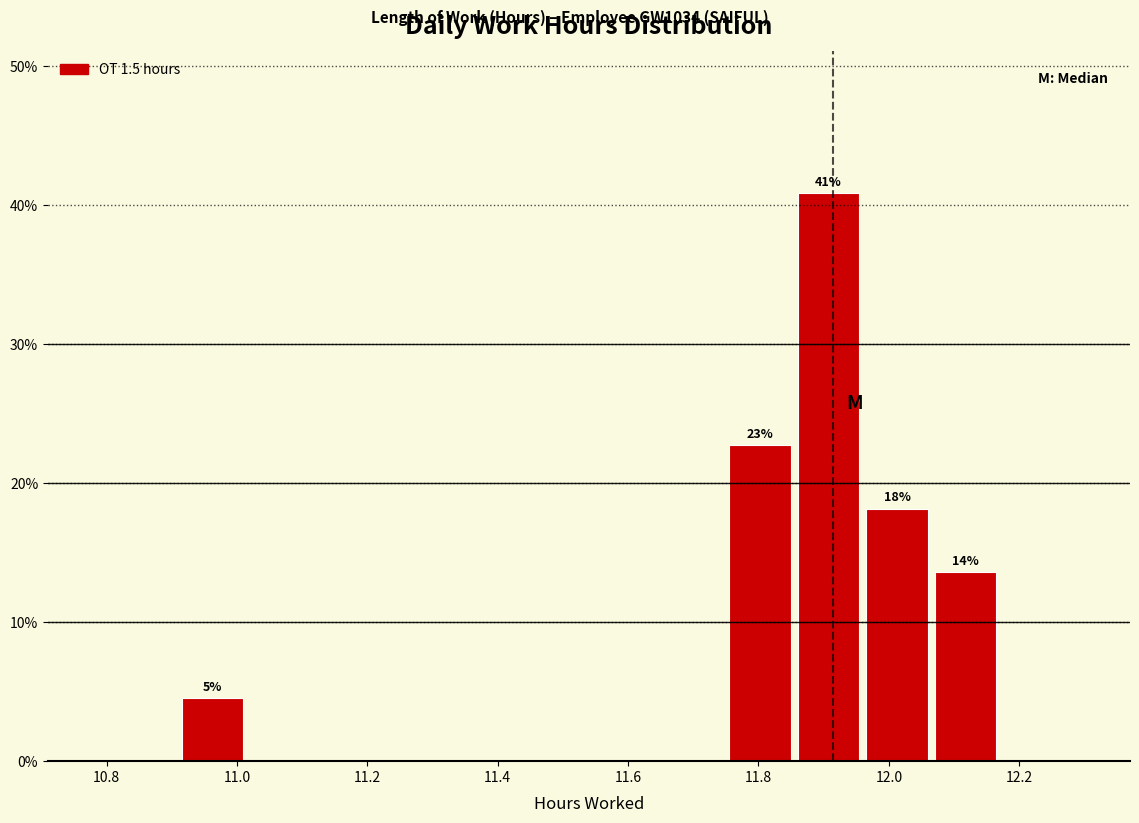

Over which range of the x-axis is the bar tallest?

11.855 to 11.960